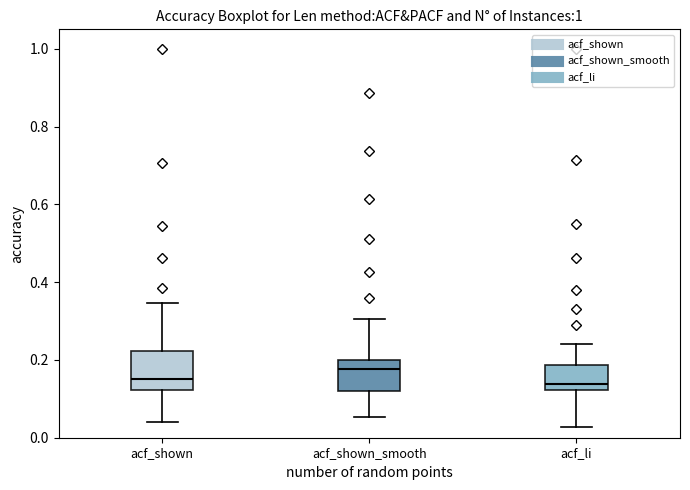

Which box has the highest median line?

acf_shown_smooth